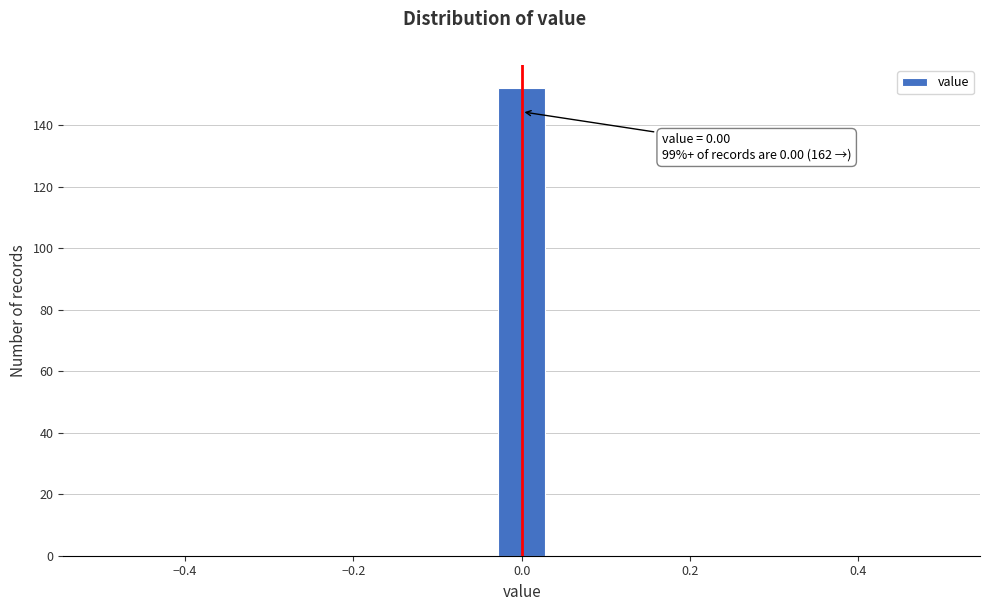

Read against the x-axis, roughly where is the centre of the tallest bar?

0.00